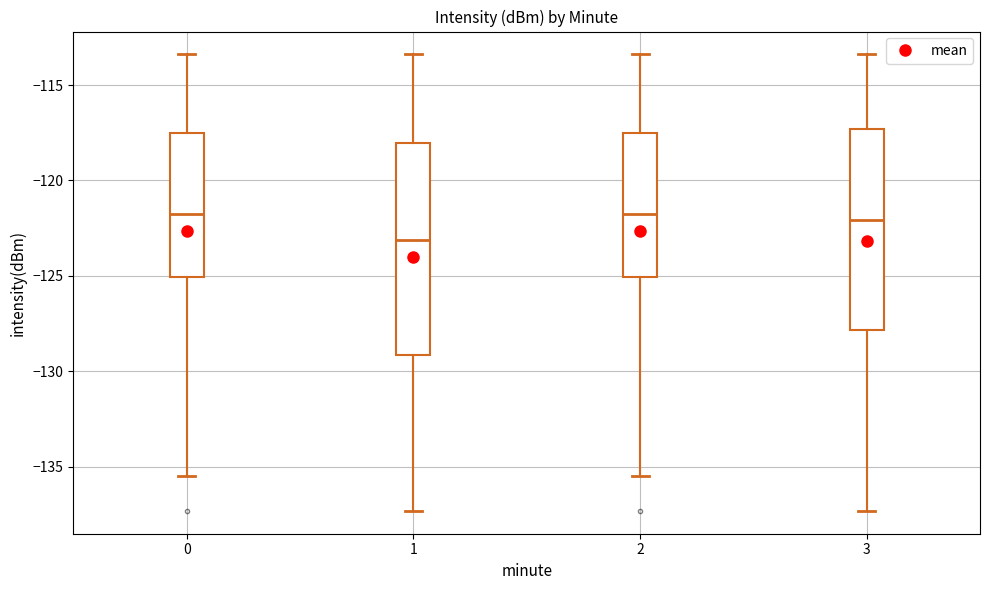

Reading left to right, transcribe this box plot: for each box, give where its median line is, the range the box spans, and where its two whiskers end, as read against the y-axis. The values are not printed on the chart, so give them approximately, as read against the axis.

0: median -122.0, box -125.0 to -117.5, whiskers -135.5 to -113.5
1: median -123.0, box -129.0 to -118.0, whiskers -137.5 to -113.5
2: median -122.0, box -125.0 to -117.5, whiskers -135.5 to -113.5
3: median -122.0, box -128.0 to -117.5, whiskers -137.5 to -113.5